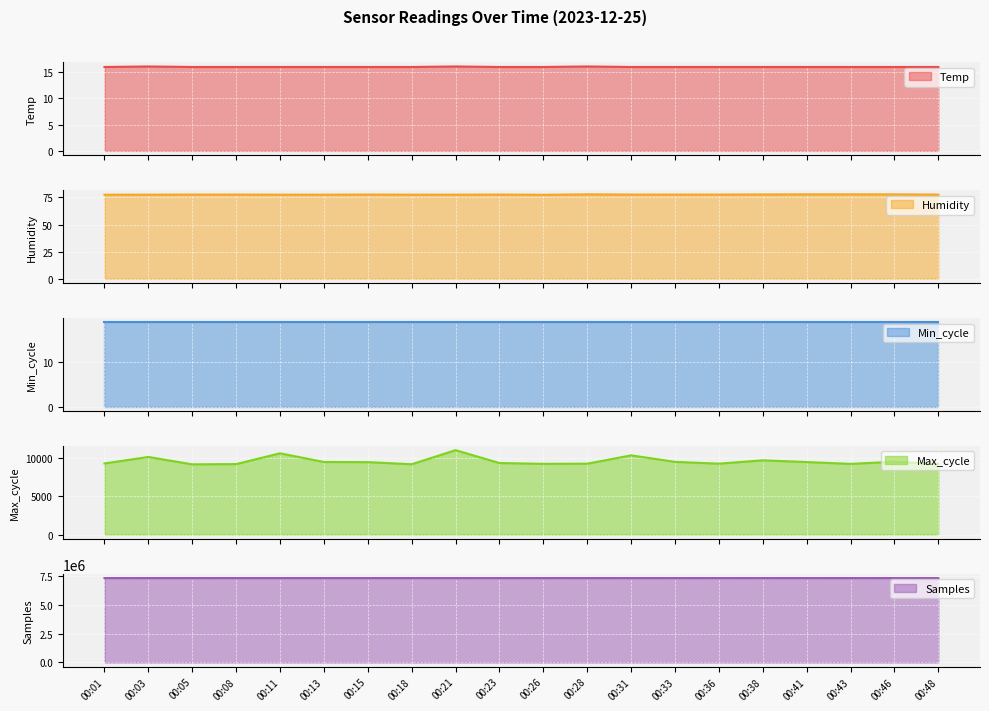

What is the value of the Temp point at the 14th from the left?

16.0